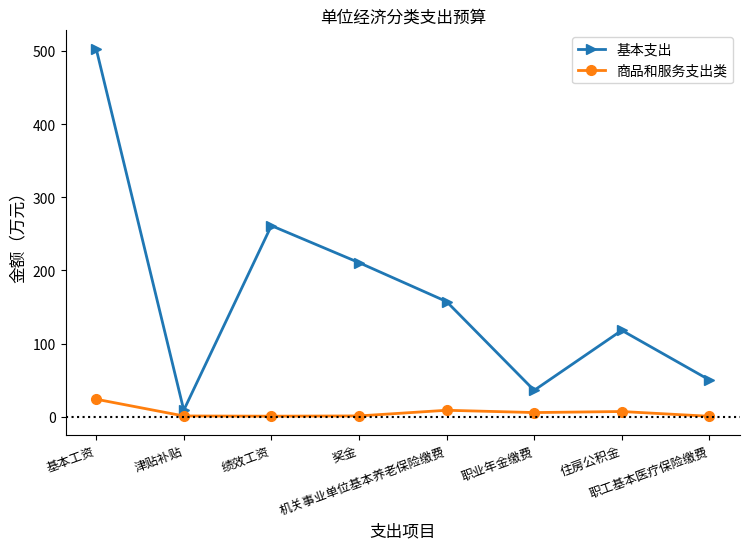

At which category is the sum across all series the highest?

基本工资